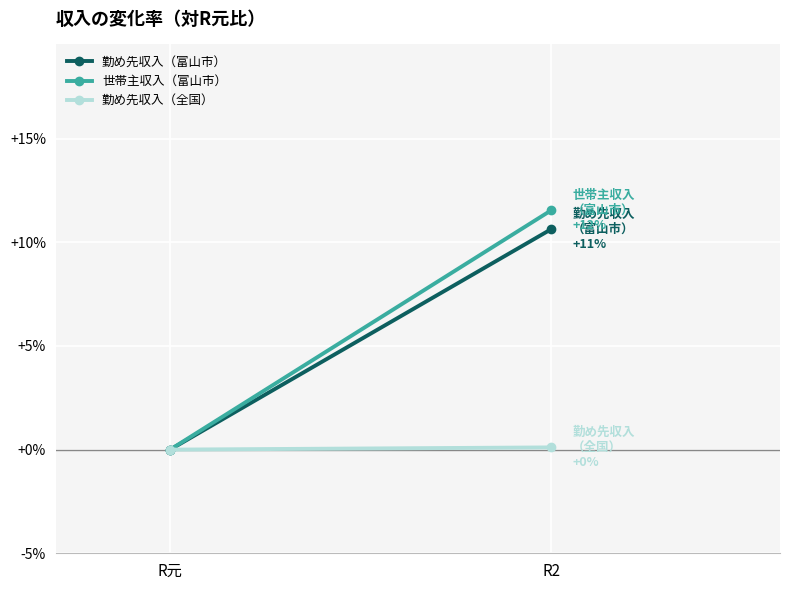

What is the label of the 1st point from the left?

R元